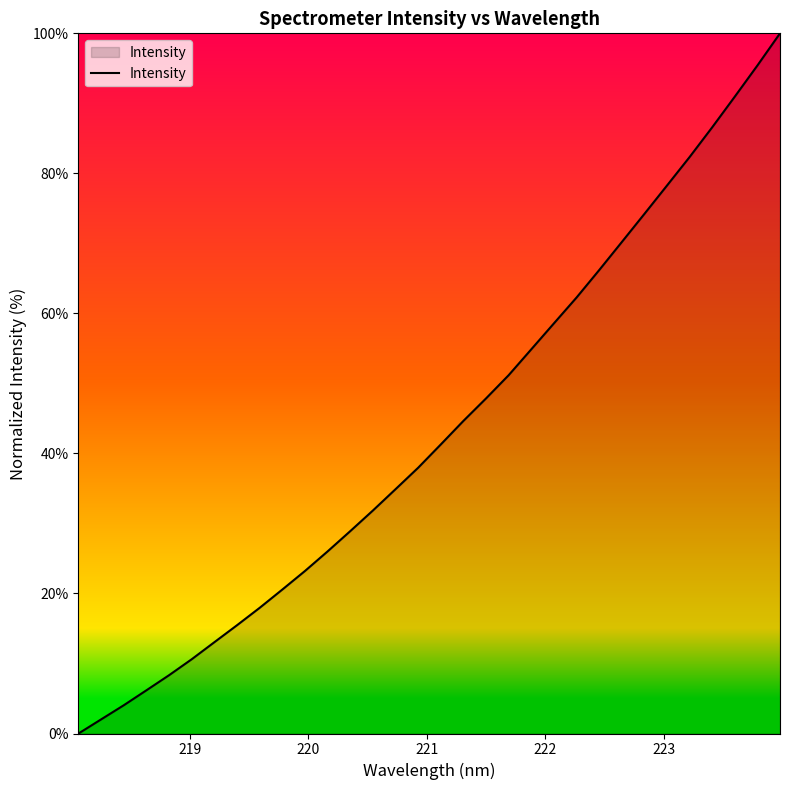

What is the sum of all values?

1385.8